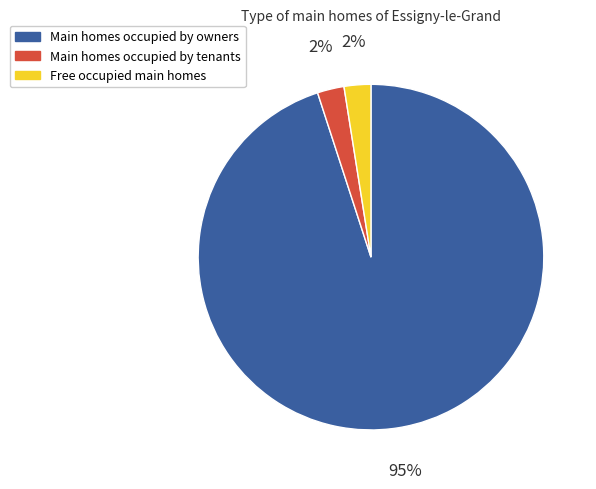

Which slice is the largest?

Main homes occupied by owners